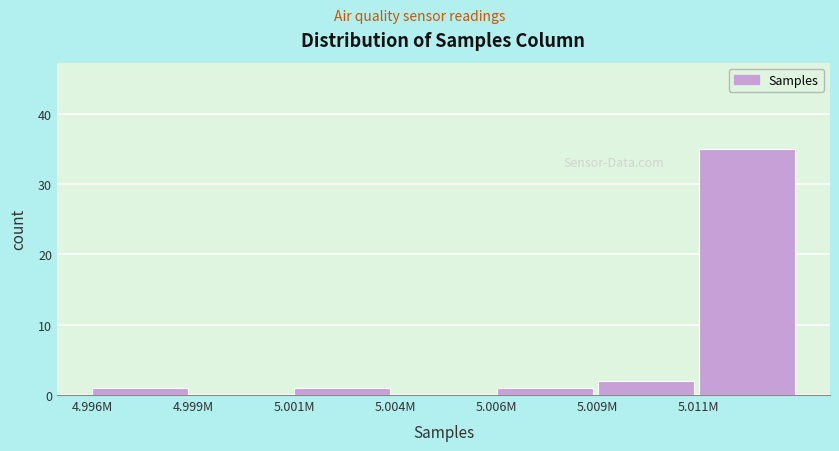

Reading left to right, what are all the values shown in this chart?

4.996M=1	4.999M=0	5.001M=1	5.004M=0	5.006M=1	5.009M=2	5.011M=35